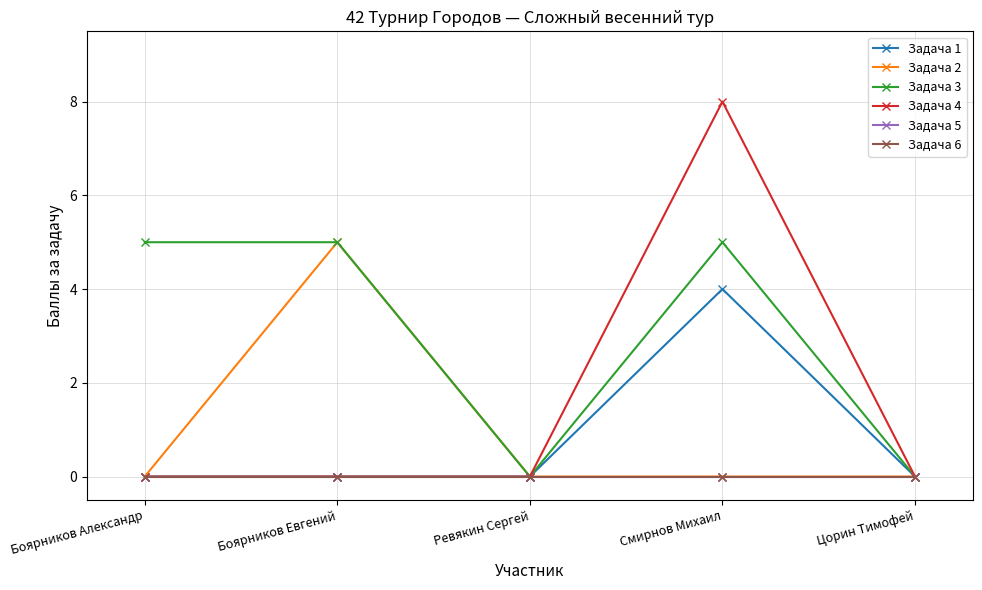

Reading left to right, what are all the values shown in this chart?

Задача 1: Боярников Александр=0	Боярников Евгений=0	Ревякин Сергей=0	Смирнов Михаил=4	Цорин Тимофей=0
Задача 2: Боярников Александр=0	Боярников Евгений=5	Ревякин Сергей=0	Смирнов Михаил=0	Цорин Тимофей=0
Задача 3: Боярников Александр=5	Боярников Евгений=5	Ревякин Сергей=0	Смирнов Михаил=5	Цорин Тимофей=0
Задача 4: Боярников Александр=0	Боярников Евгений=0	Ревякин Сергей=0	Смирнов Михаил=8	Цорин Тимофей=0
Задача 5: Боярников Александр=0	Боярников Евгений=0	Ревякин Сергей=0	Смирнов Михаил=0	Цорин Тимофей=0
Задача 6: Боярников Александр=0	Боярников Евгений=0	Ревякин Сергей=0	Смирнов Михаил=0	Цорин Тимофей=0